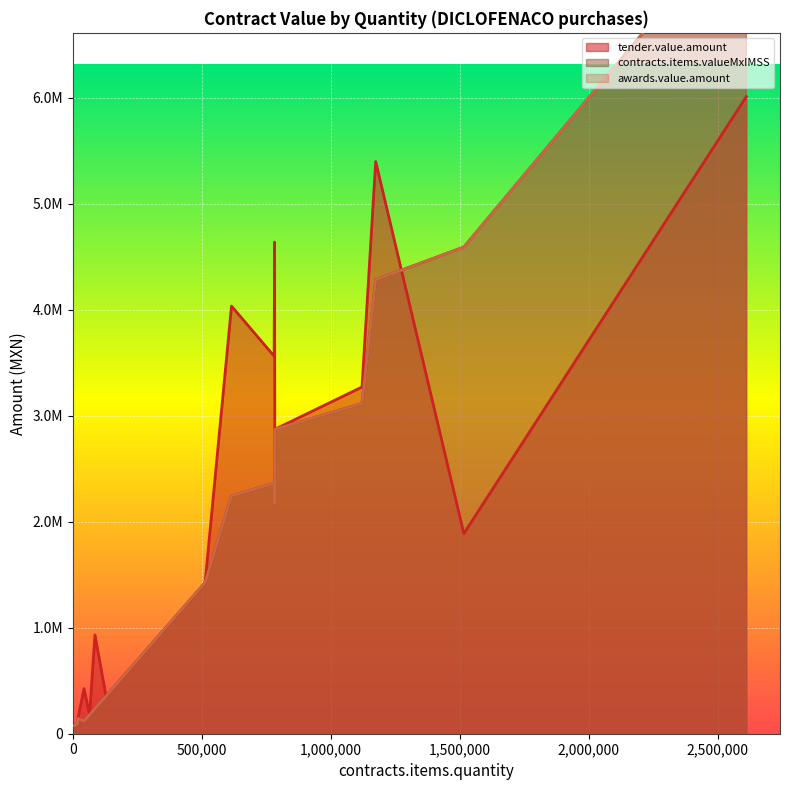

At 128336, list the series in order from smallest to largest.

tender.value.amount, contracts.items.valueMxIMSS, awards.value.amount